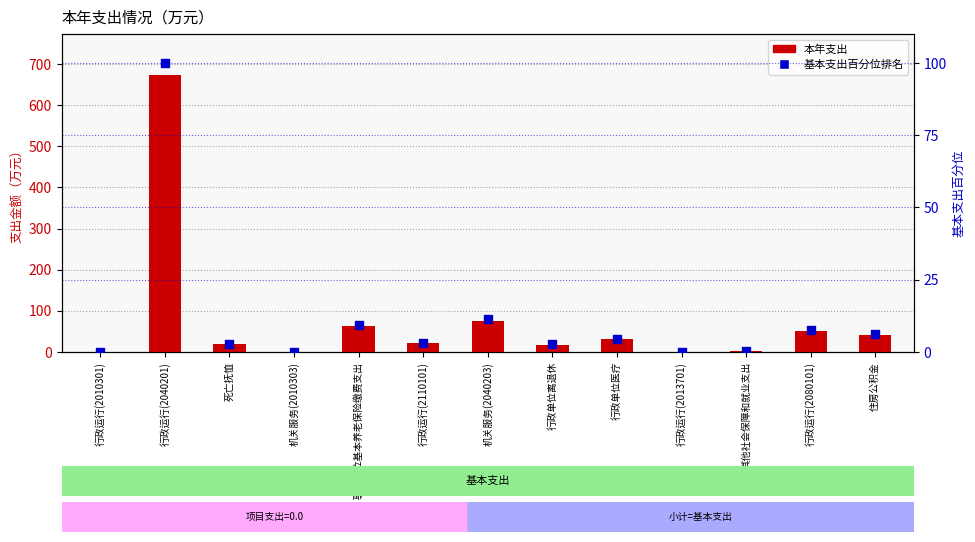

At how many categories does at least one series exceed 401?

1